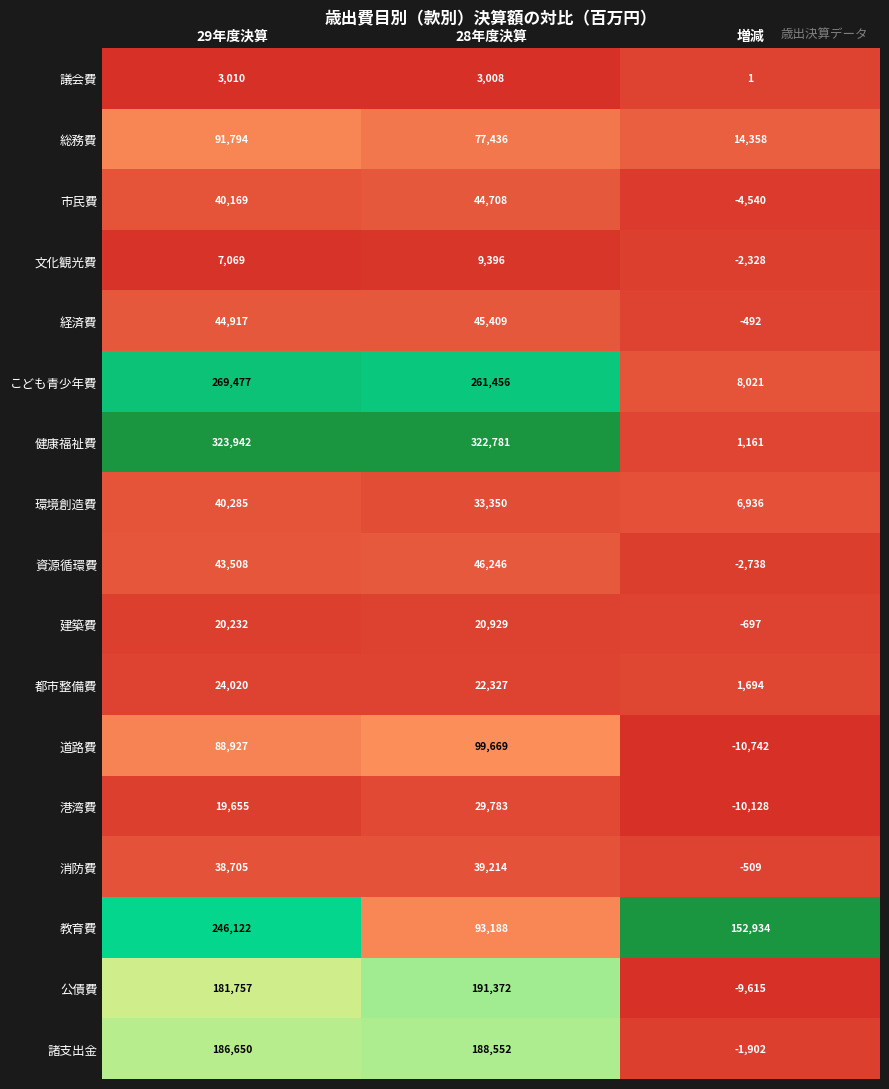

Which series has the largest range (max minus min)?

健康福祉費